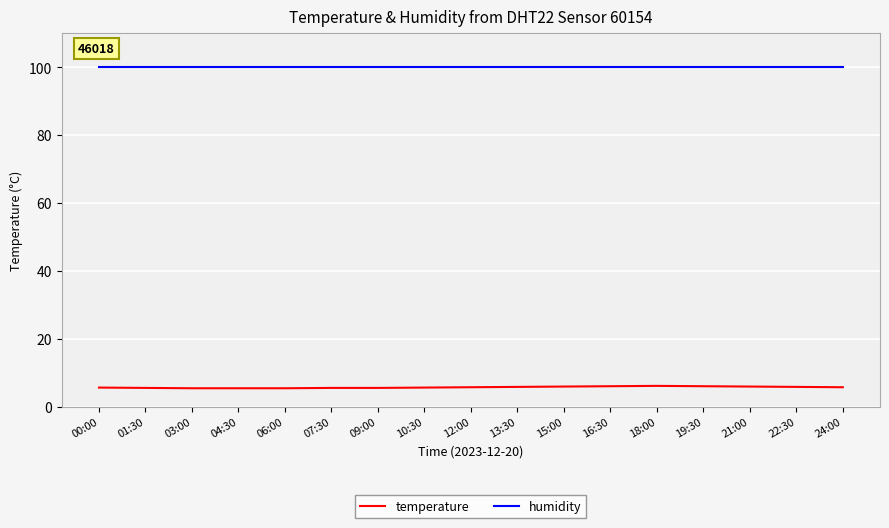

True or false: temperature and humidity cross at least once.

False